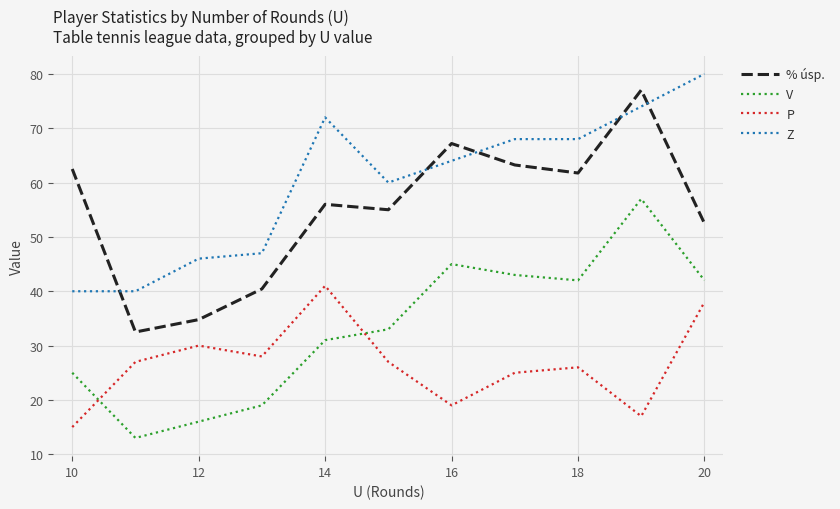

True or false: P has more than 1 interior local peaks.

True